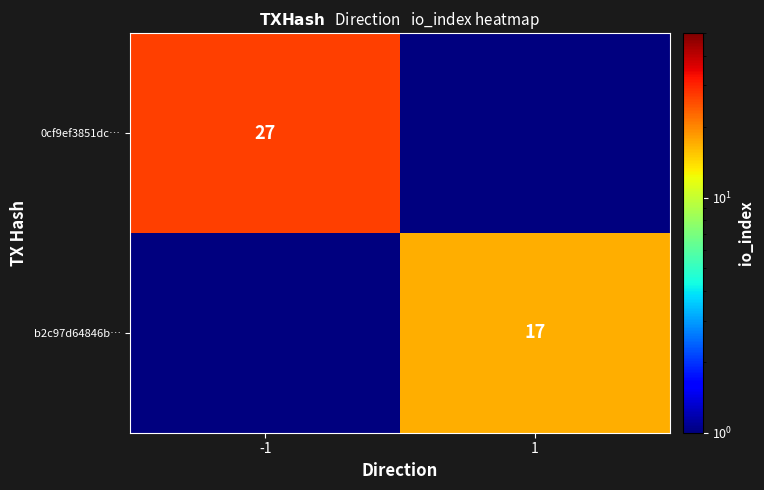

The value of b2c97d64846b… at 1 is 17. True or false?

True